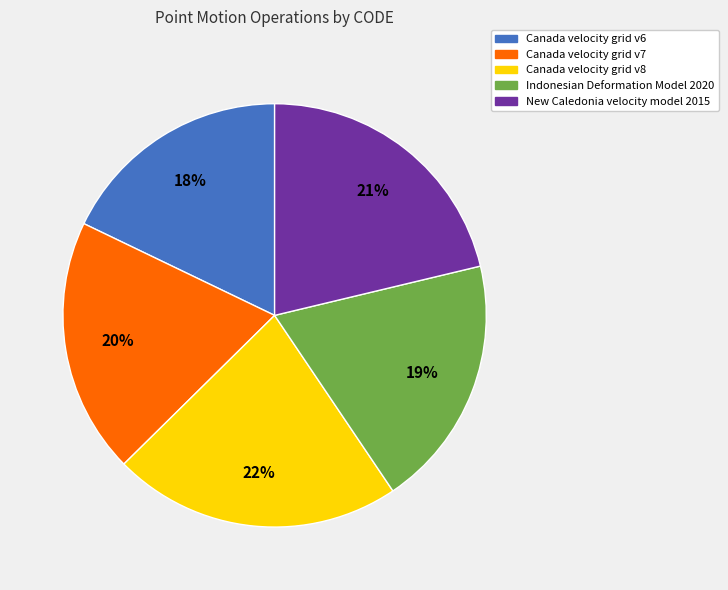

Do Canada velocity grid v6 and New Caledonia velocity model 2015 together represent more than half of the pie?

No